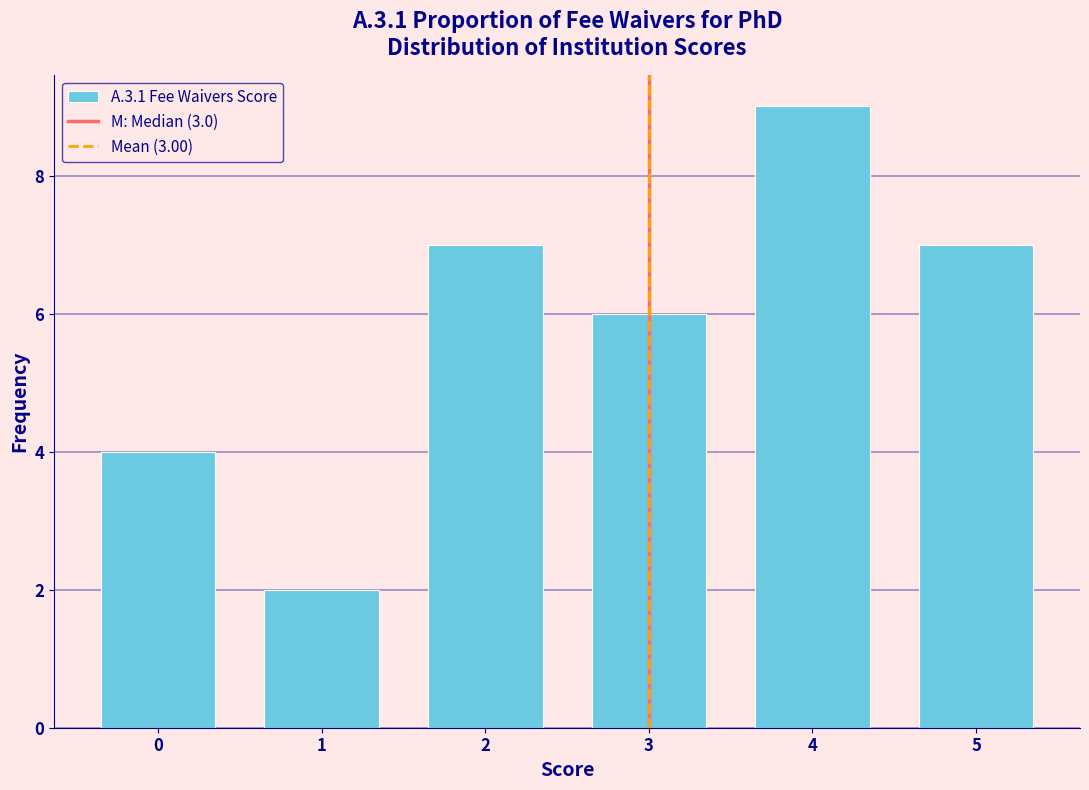

Reading right to left, extract all data points from this chart.

7	9	6	7	2	4